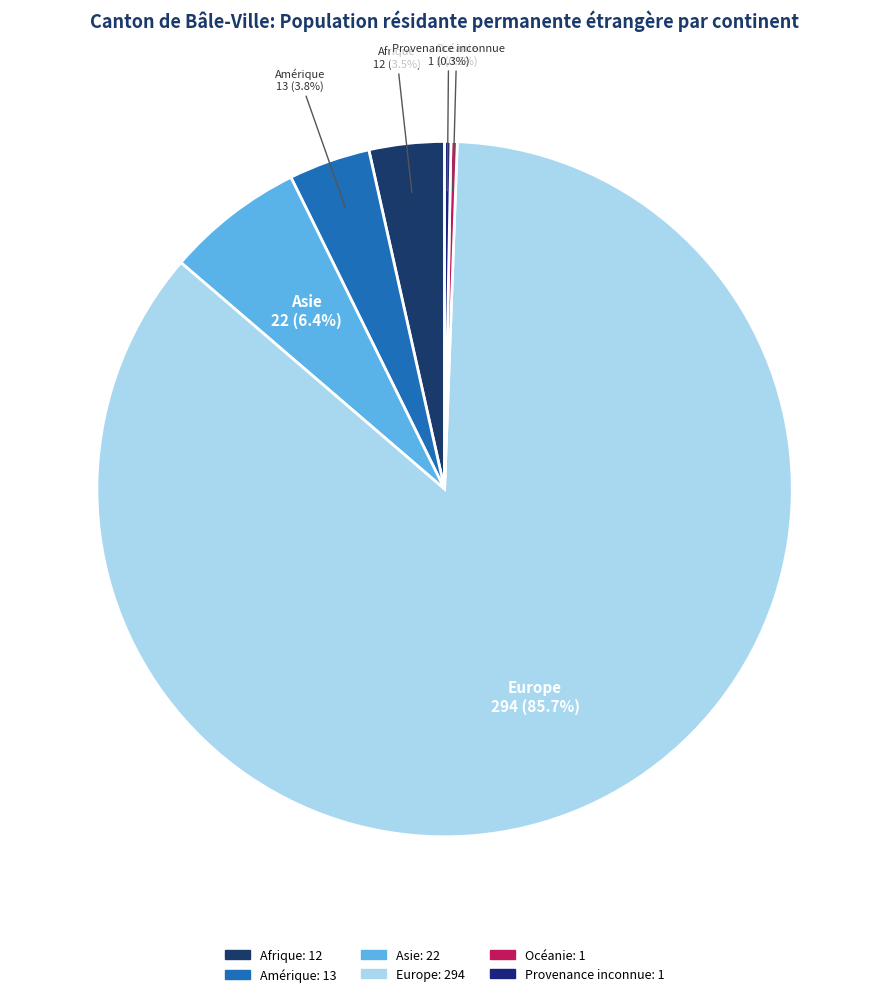

Which category has the biggest portion of the pie?

Europe